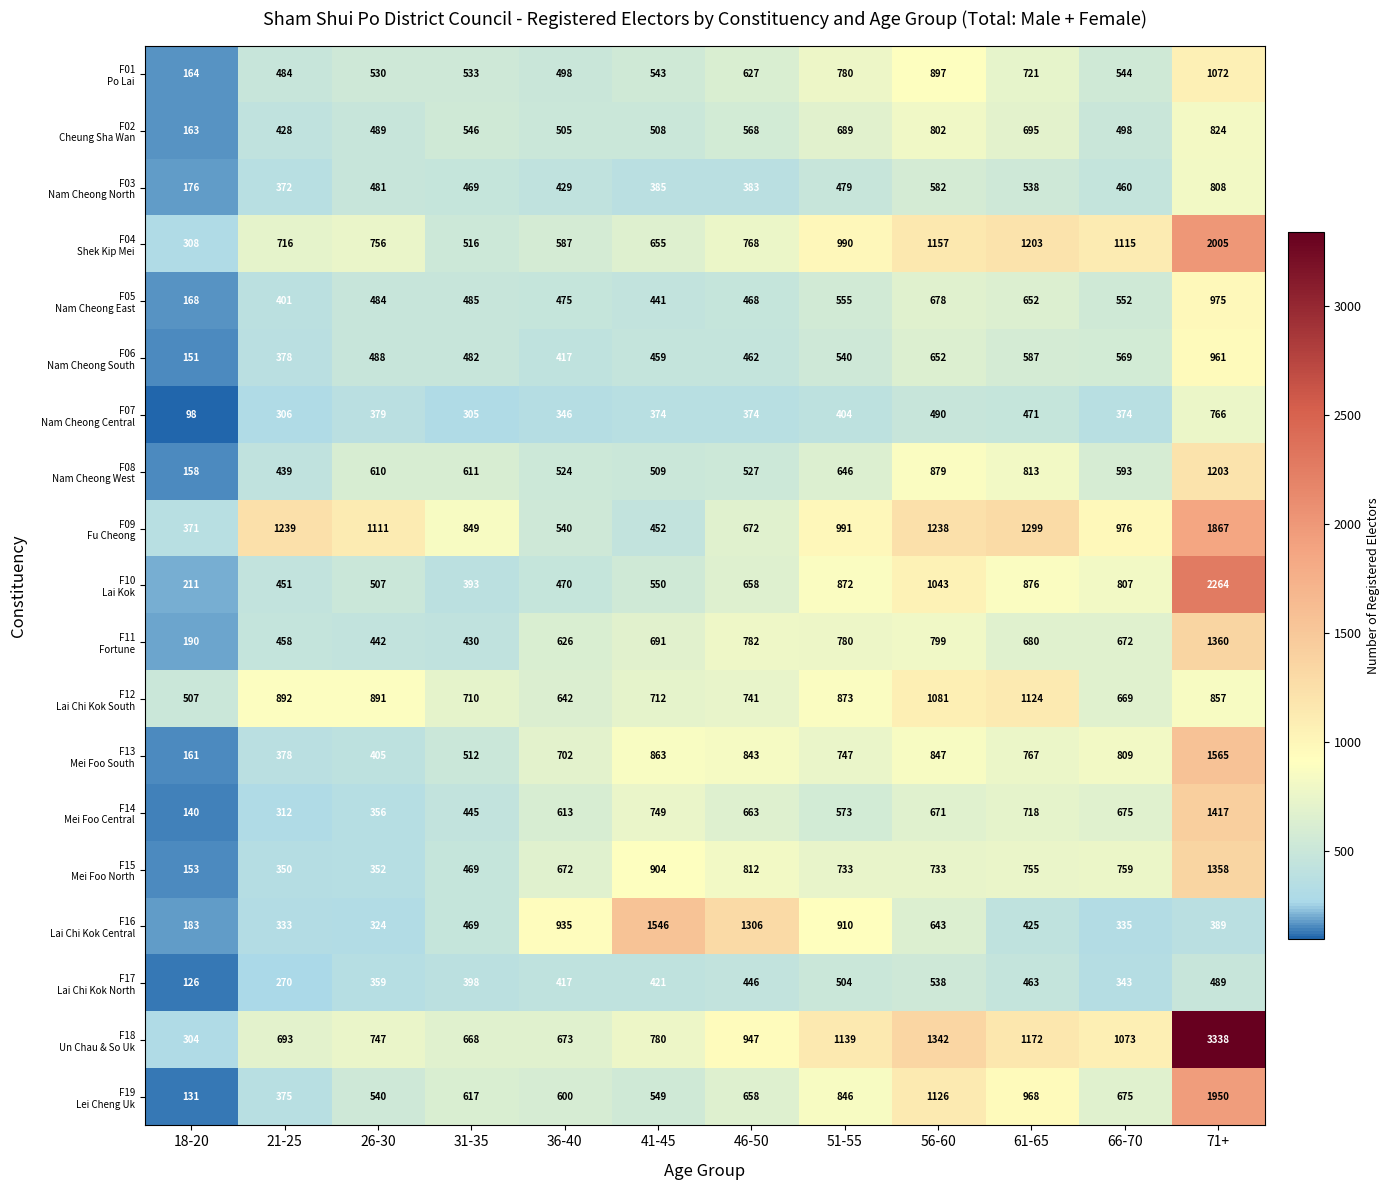

Count the number of categories in the chart.

12